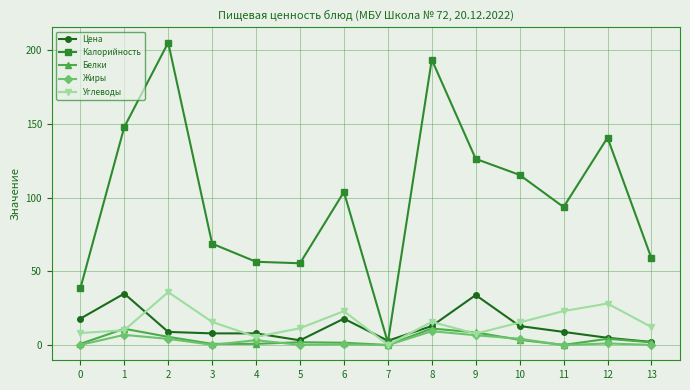

What is the difference between the second highest and second lowest values in the Цена series?

31.0